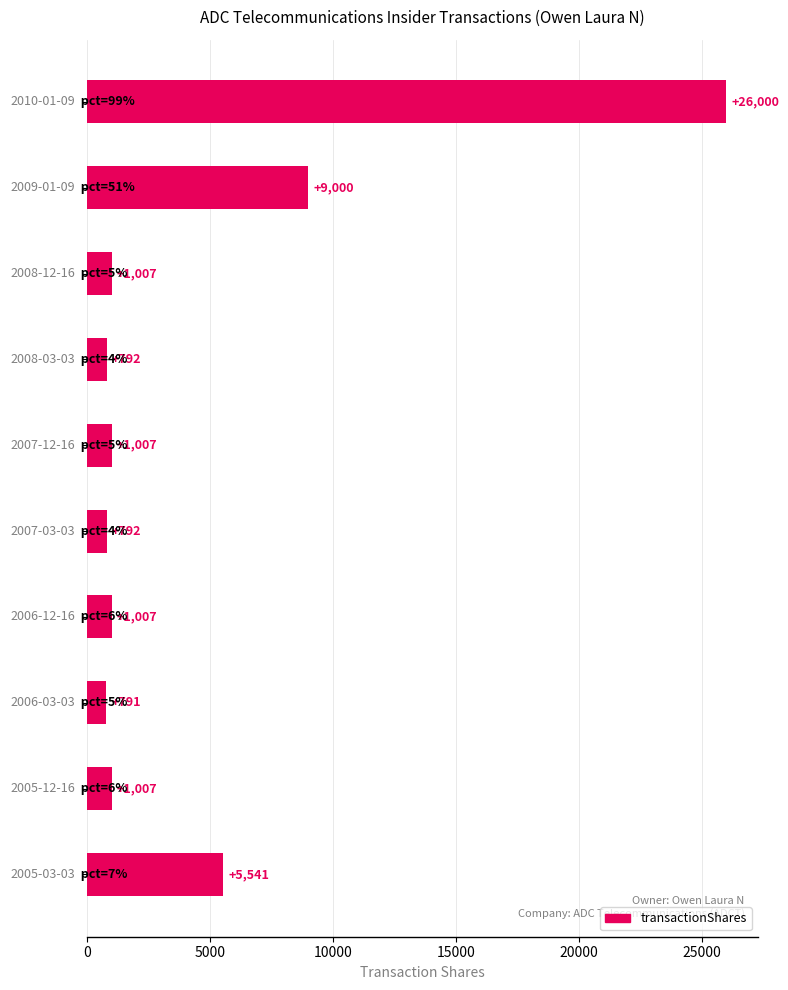

Count the number of data series in this chart.

1